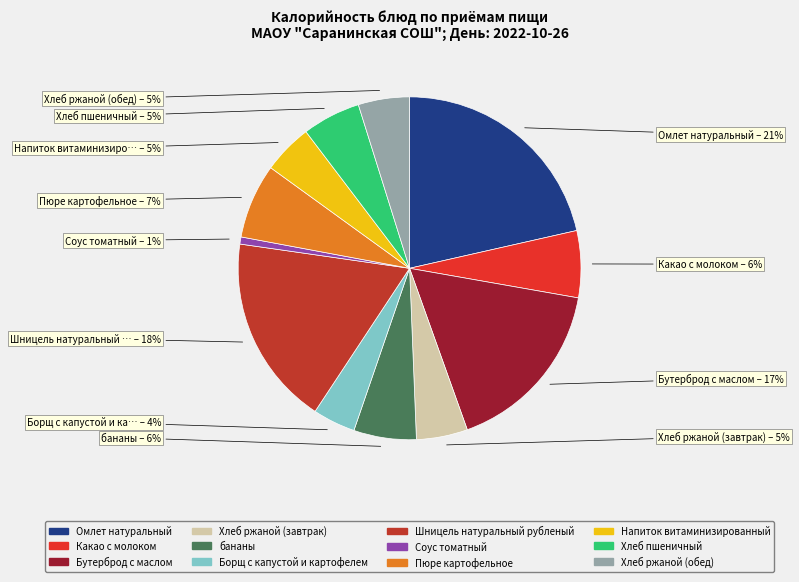

Do Пюре картофельное and Хлеб ржаной (обед) together represent more than half of the pie?

No